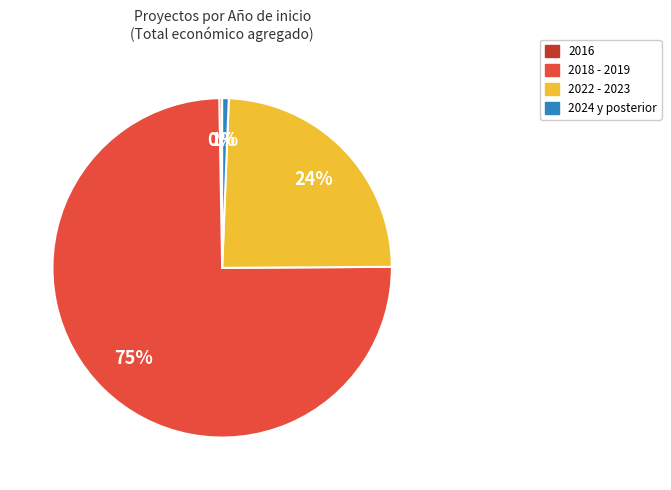

Is there a majority slice in this chart?

Yes